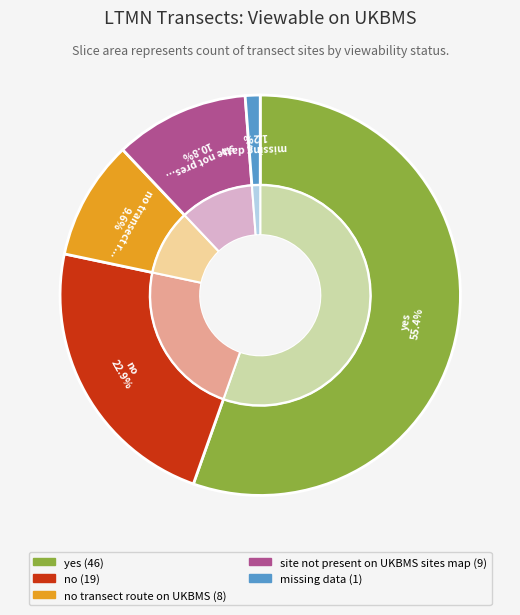

The no slice represents 12% of the pie. True or false?

False